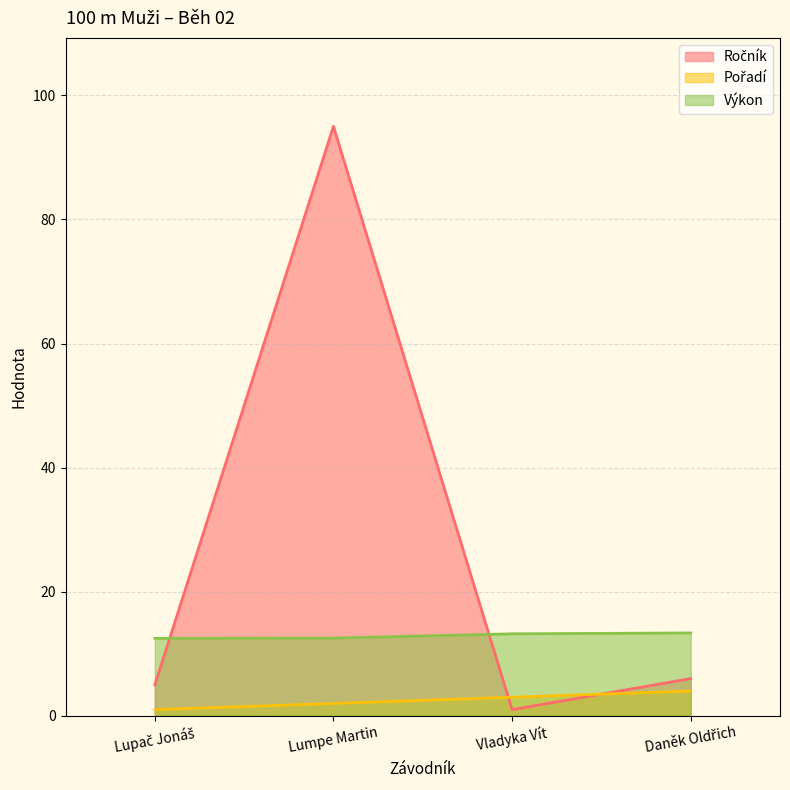

Is it true that Ročník equals 5.0 at Lupač Jonáš?

True